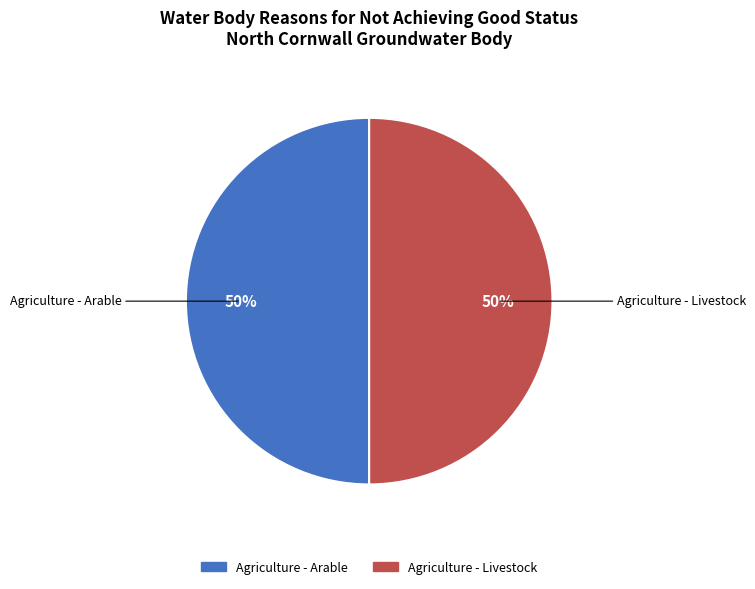

True or false: Agriculture - Livestock accounts for 37% of the total.

False